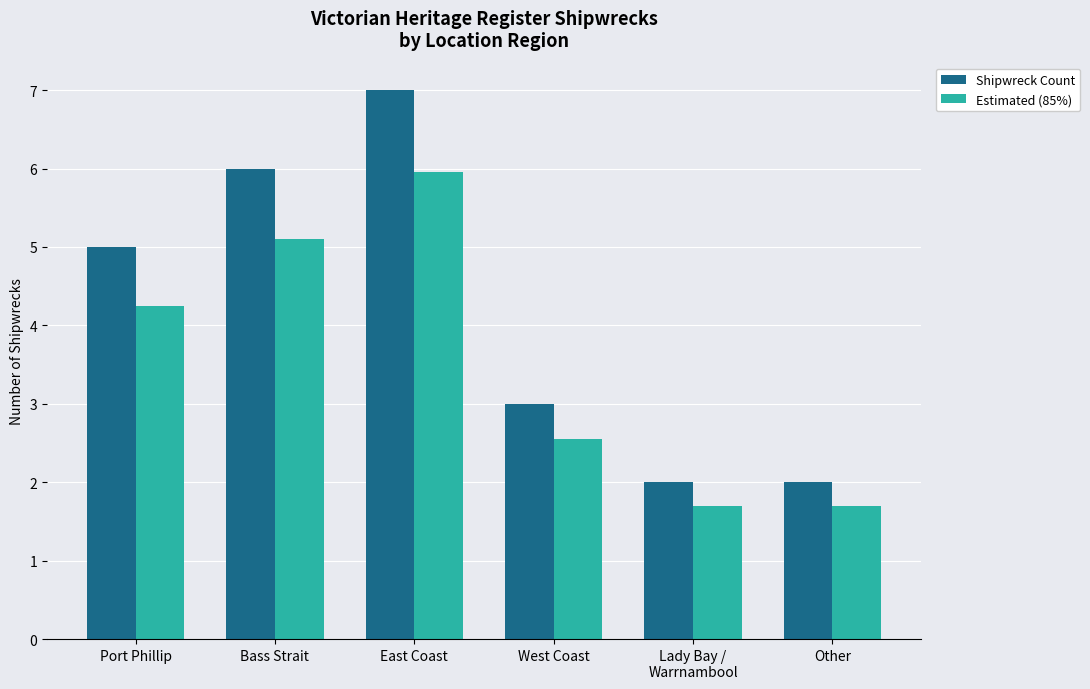

What are all the series names shown in the legend?

Shipwreck Count, Estimated (85%)